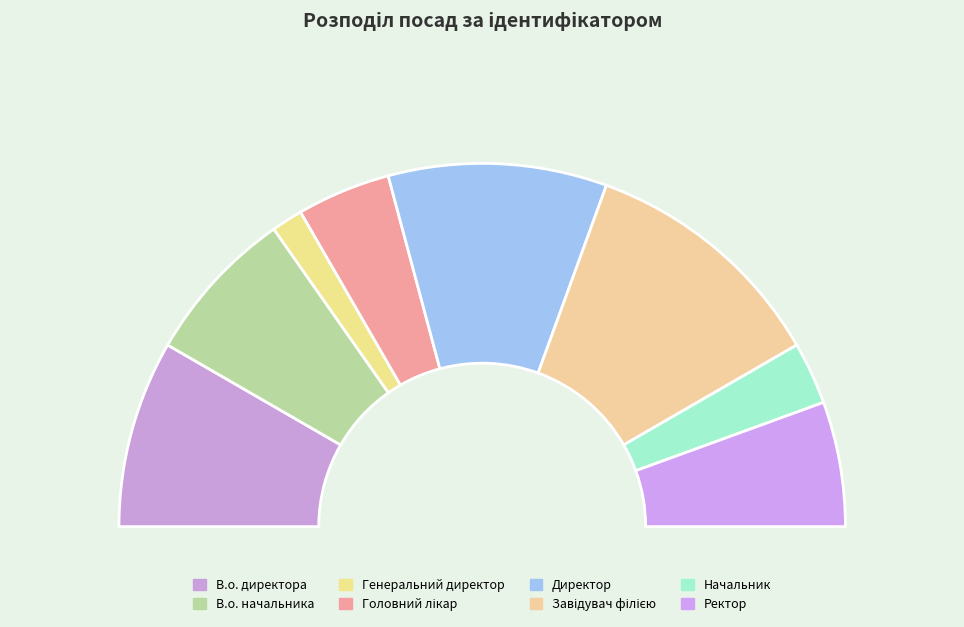

To the nearest percent, what is the difference between the largest and smallest slice percentages?

19%